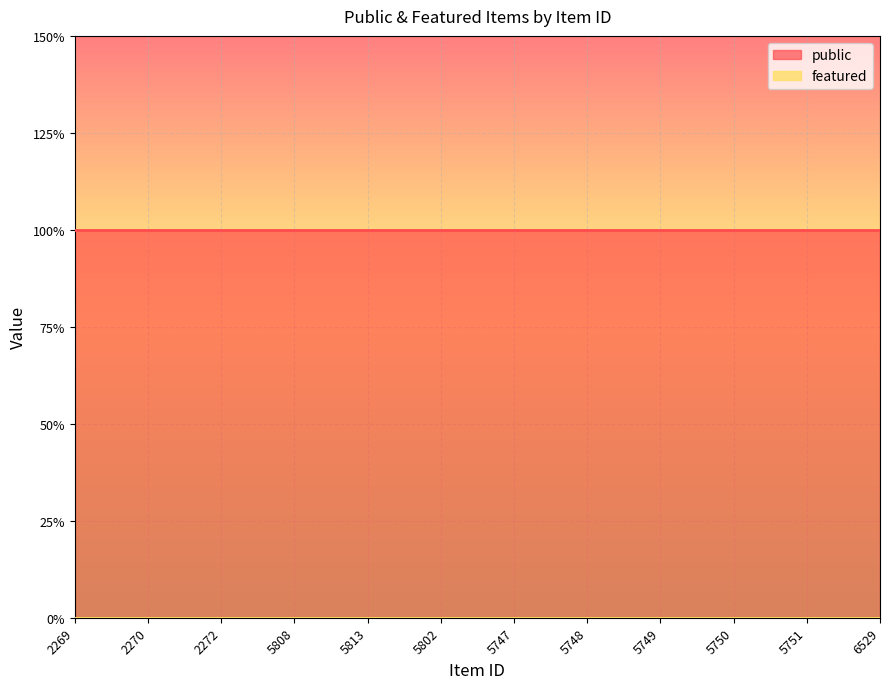

True or false: public and featured intersect in this chart.

False